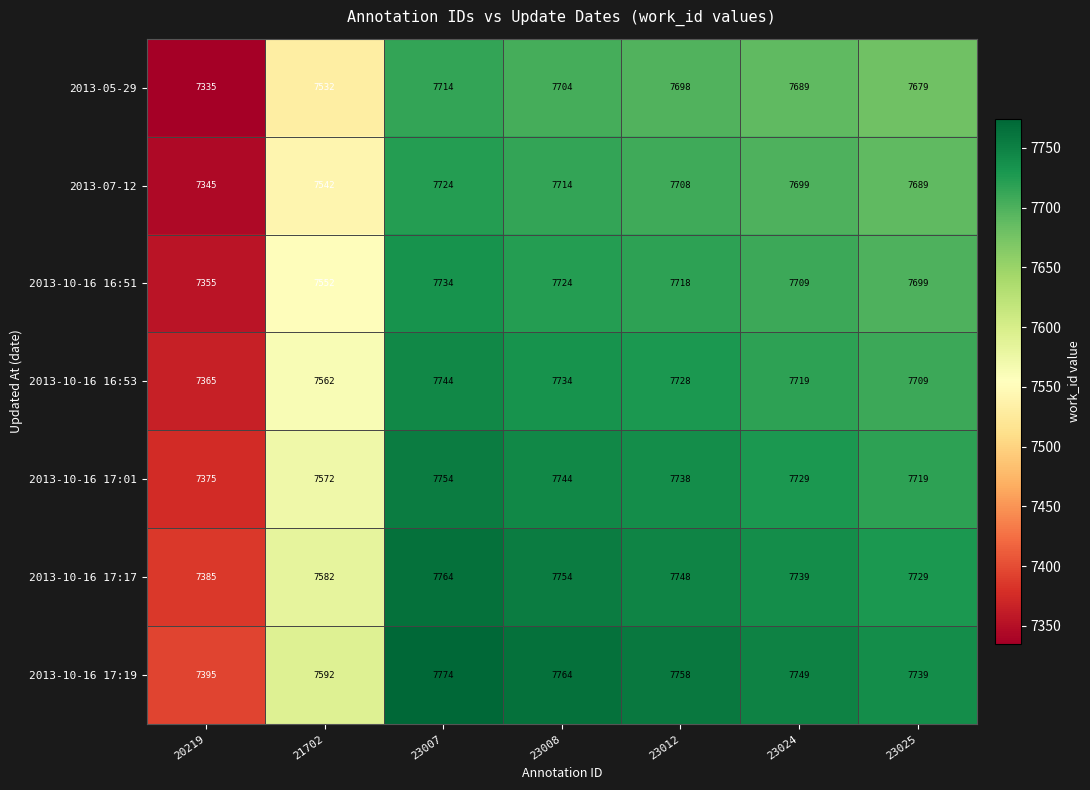

How many series are shown in this chart?

7